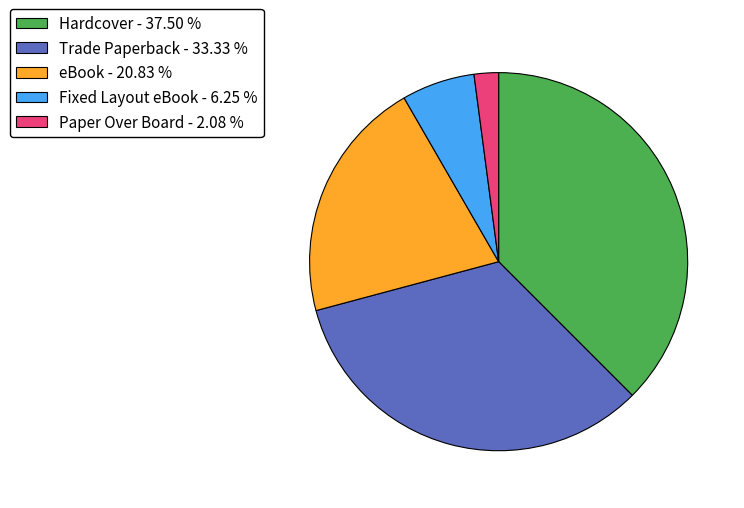

Combined, do Fixed Layout eBook and Trade Paperback account for over 50%?

No